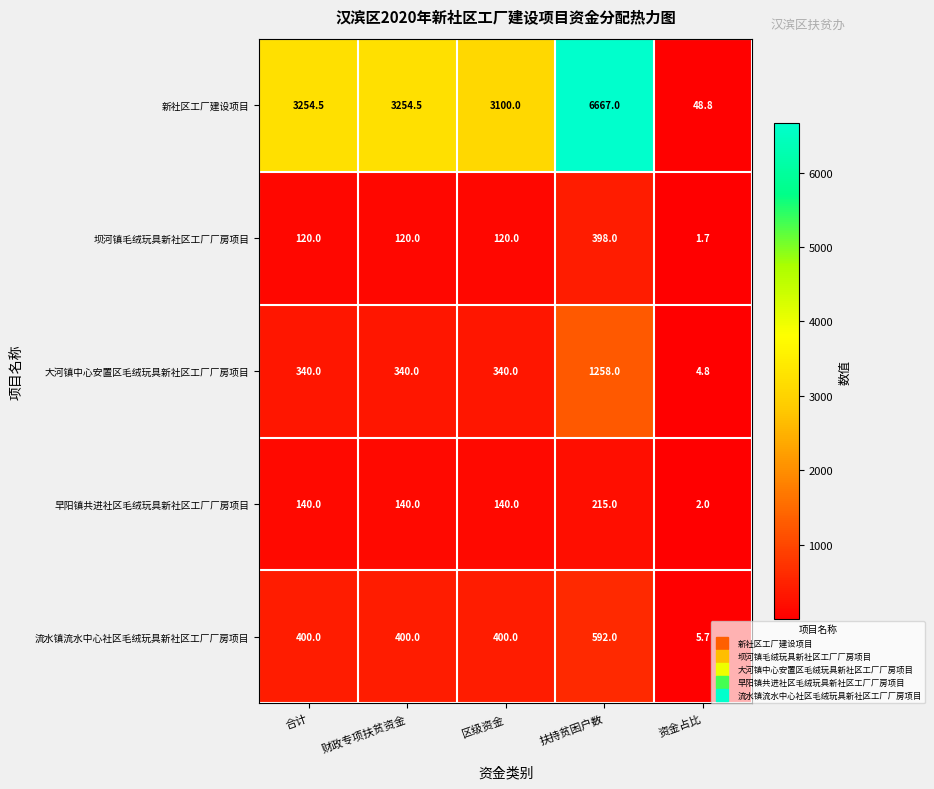

What is the approximate value of 坝河镇毛绒玩具新社区工厂厂房项目 at 区级资金?

120.0